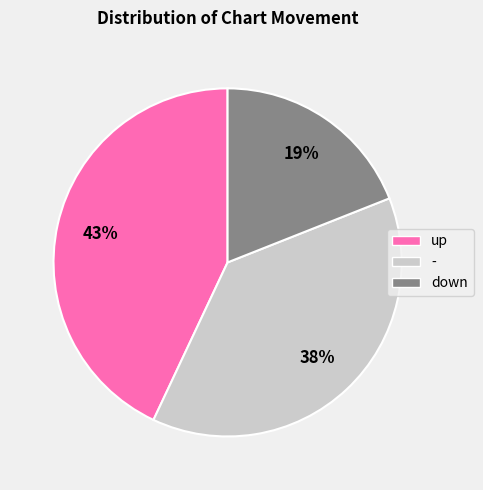

How many segments does this pie chart have?

3